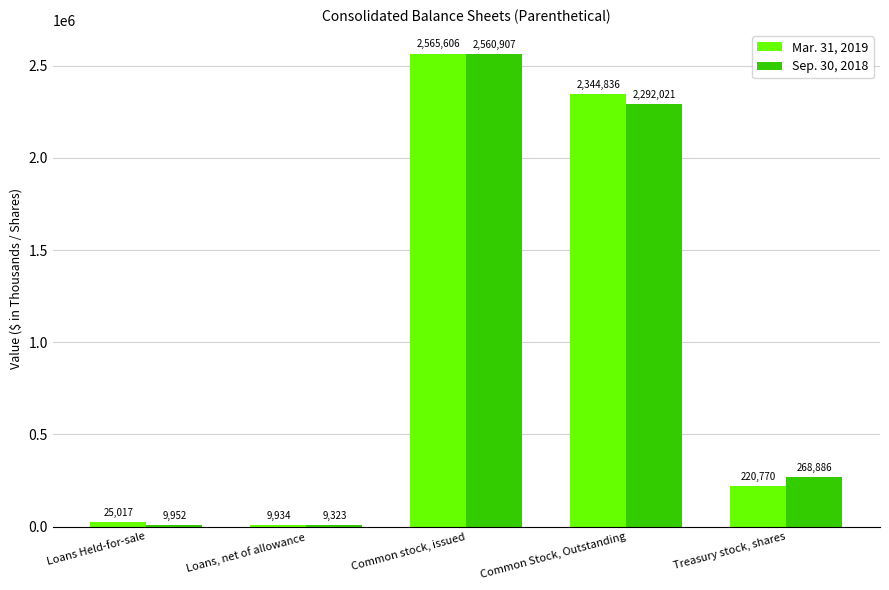

What is the label of the 3rd bar from the right?

Common stock, issued